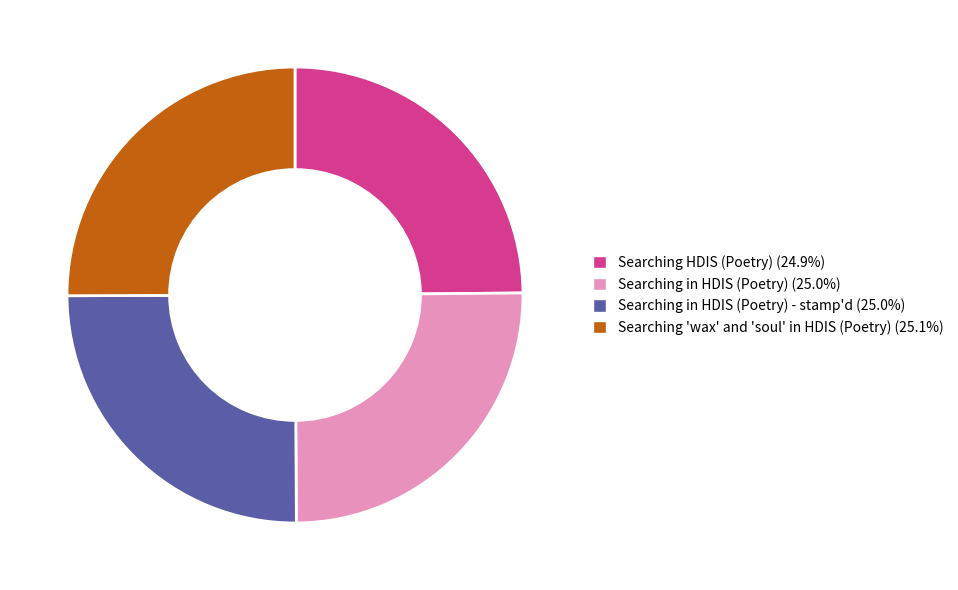

Is there any slice that represents more than half of the pie?

No